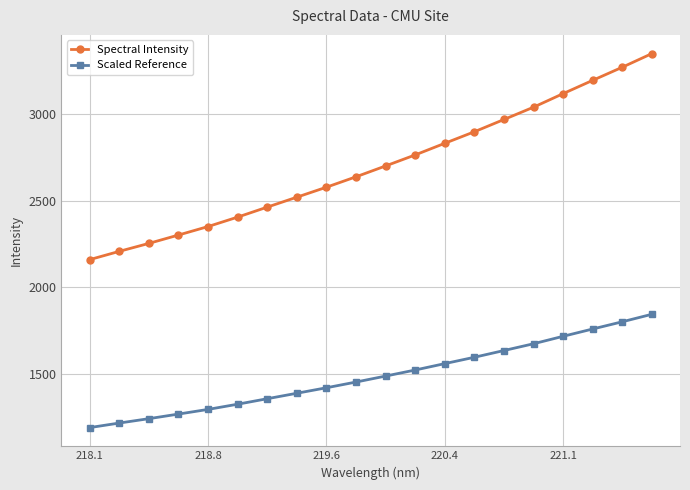

What is the value of the Spectral Intensity point at the 12th from the left?

2764.4